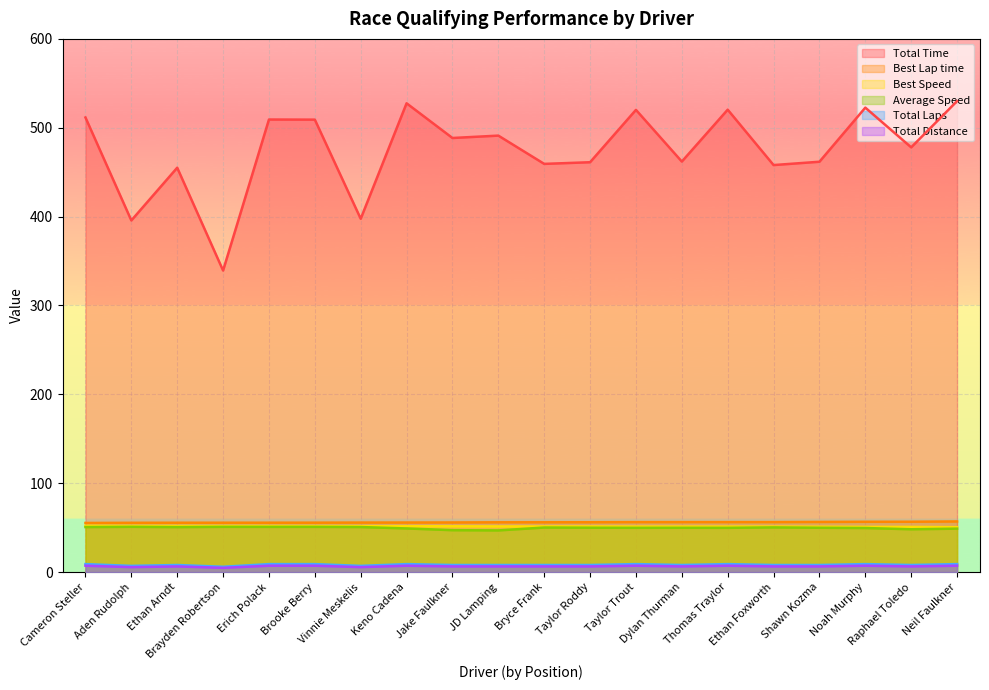

How many series are shown in this chart?

6